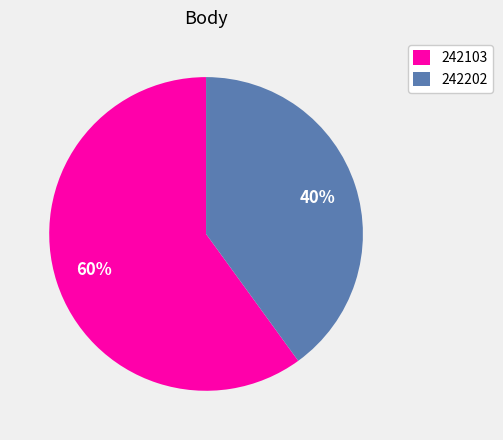

Do 242202 and 242103 together represent more than half of the pie?

Yes